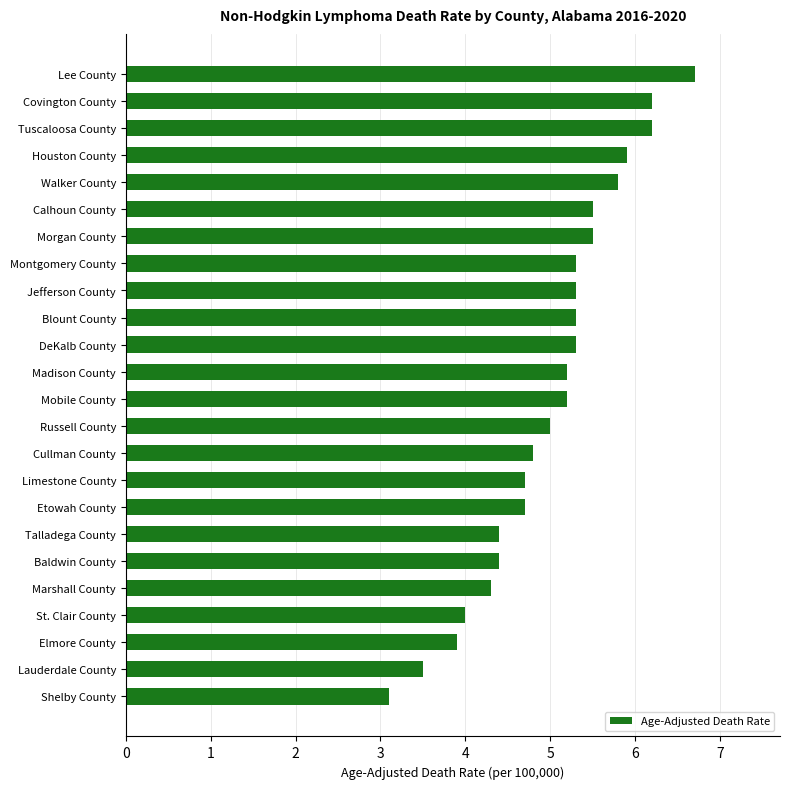

The chart shows a value of 6.7 at Etowah County. True or false?

False